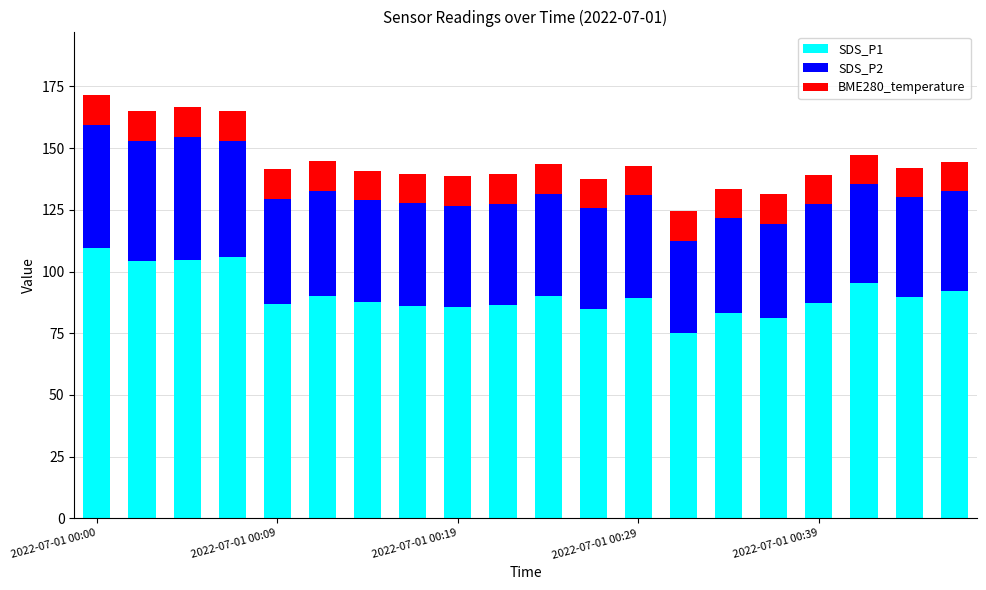

What is the average value of the SDS_P1 series?

90.8